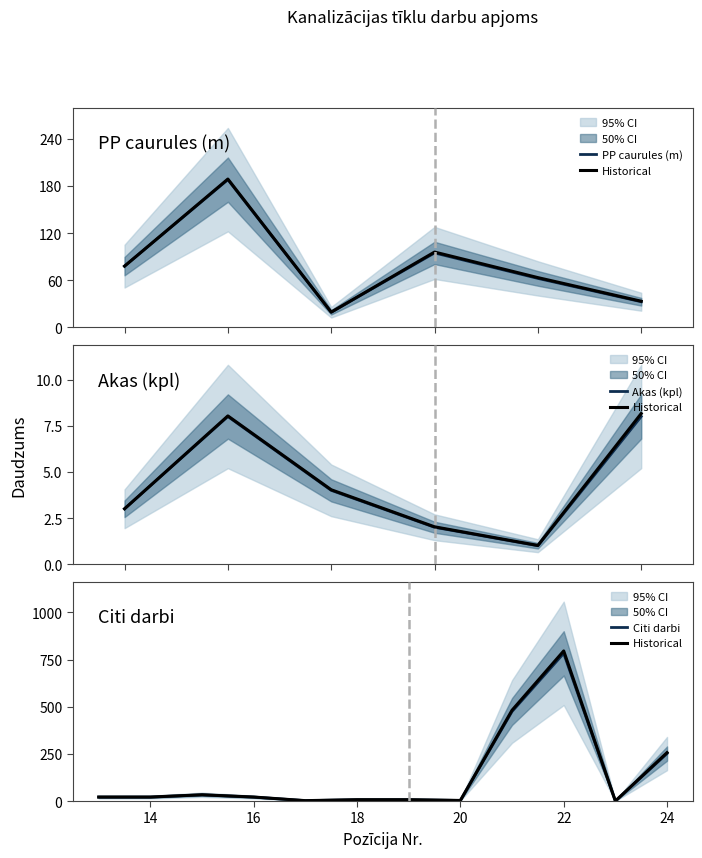

Does the chart have visible grid lines?

No